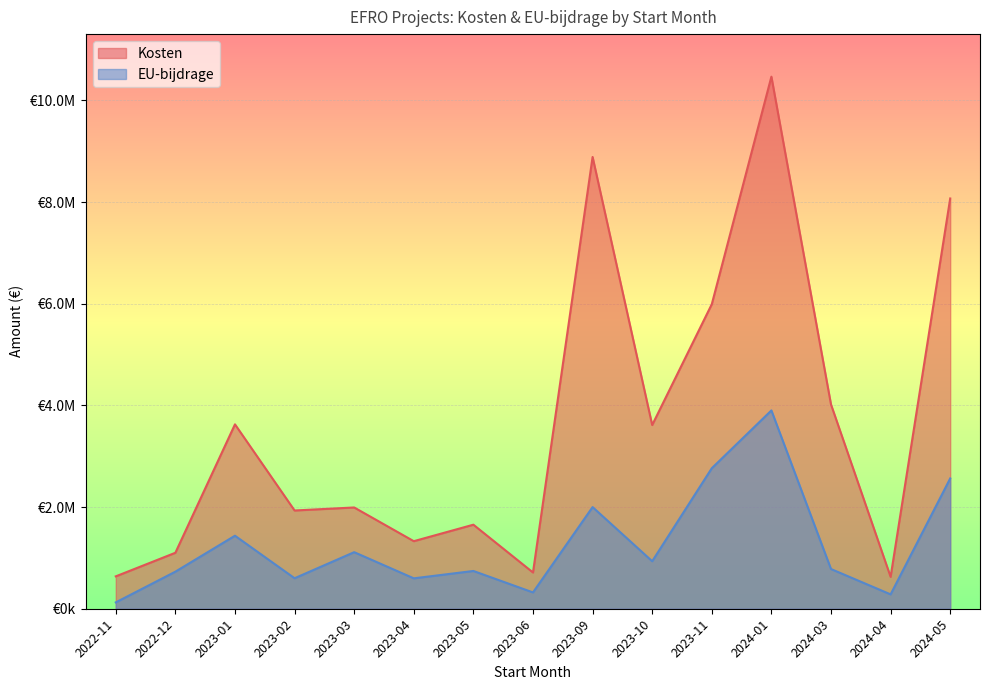

What are all the series names shown in the legend?

Kosten, EU-bijdrage